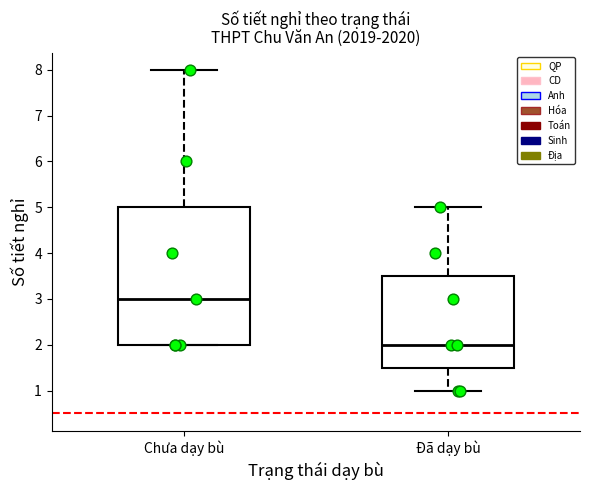

Reading left to right, transcribe this box plot: for each box, give where its median line is, the range the box spans, and where its two whiskers end, as read against the y-axis. The values are not printed on the chart, so give them approximately, as read against the axis.

Chưa dạy bù: median 3.0, box 2.0 to 5.0, whiskers 2.0 to 8.0
Đã dạy bù: median 2.0, box 1.5 to 3.5, whiskers 1.0 to 5.0